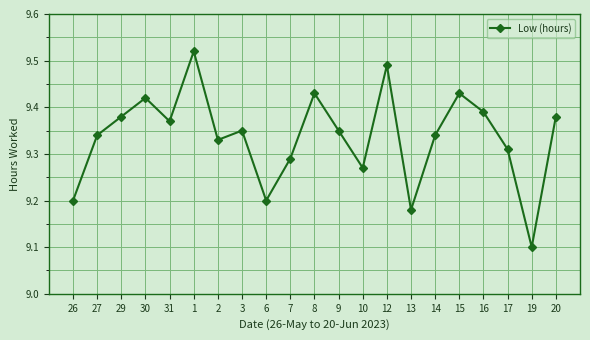

What is the label of the 2nd point from the right?

19